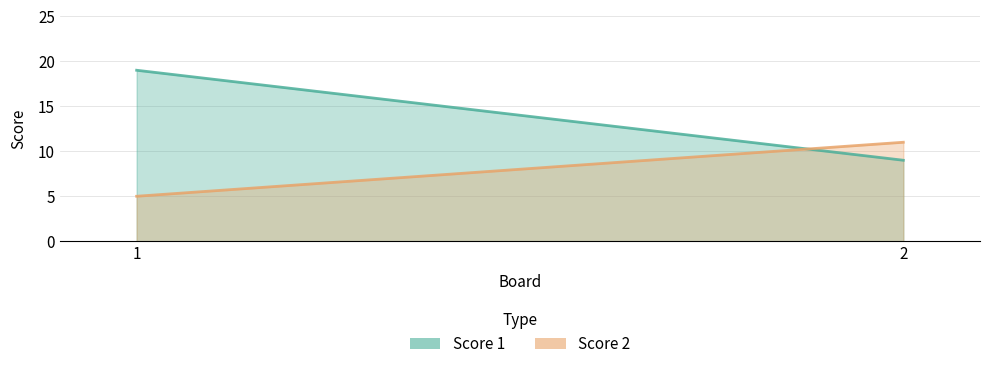

How many distinct data groups are displayed?

2